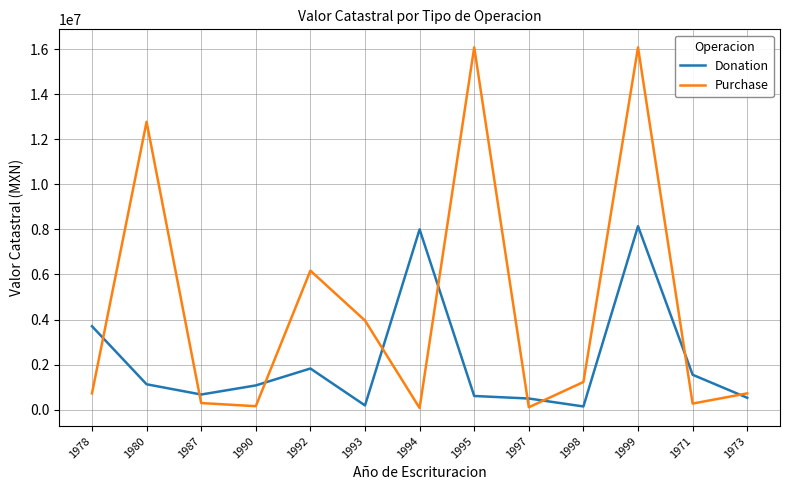

At 1978, list the series in order from largest to smallest.

Donation, Purchase